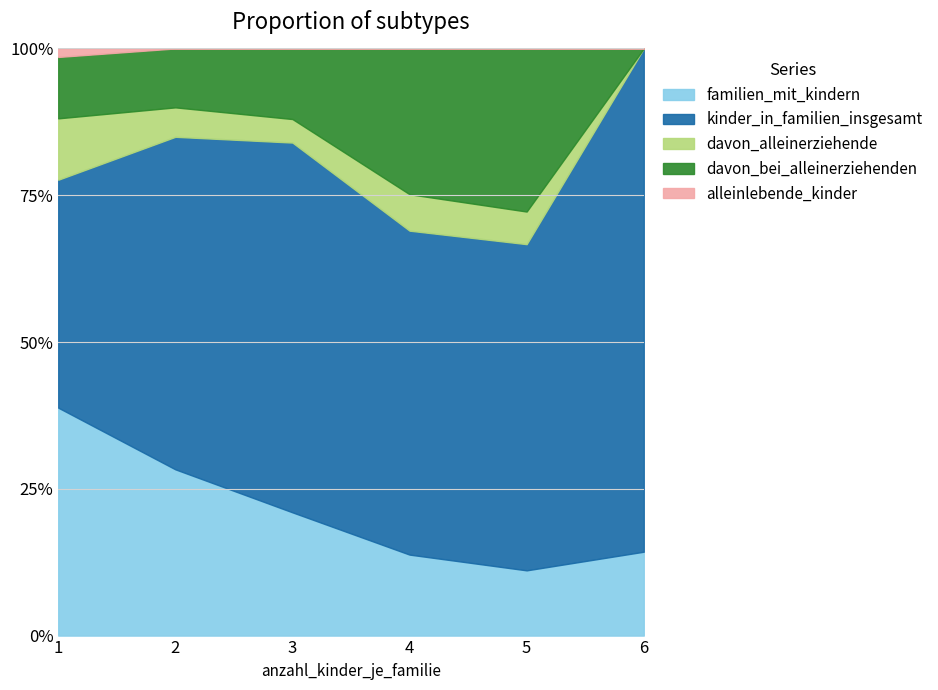

How many values in davon_bei_alleinerziehenden are above zero?

5